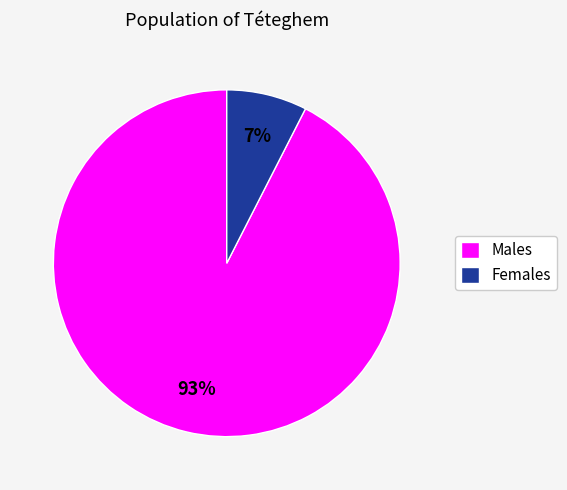

Do Females and Males together represent more than half of the pie?

Yes